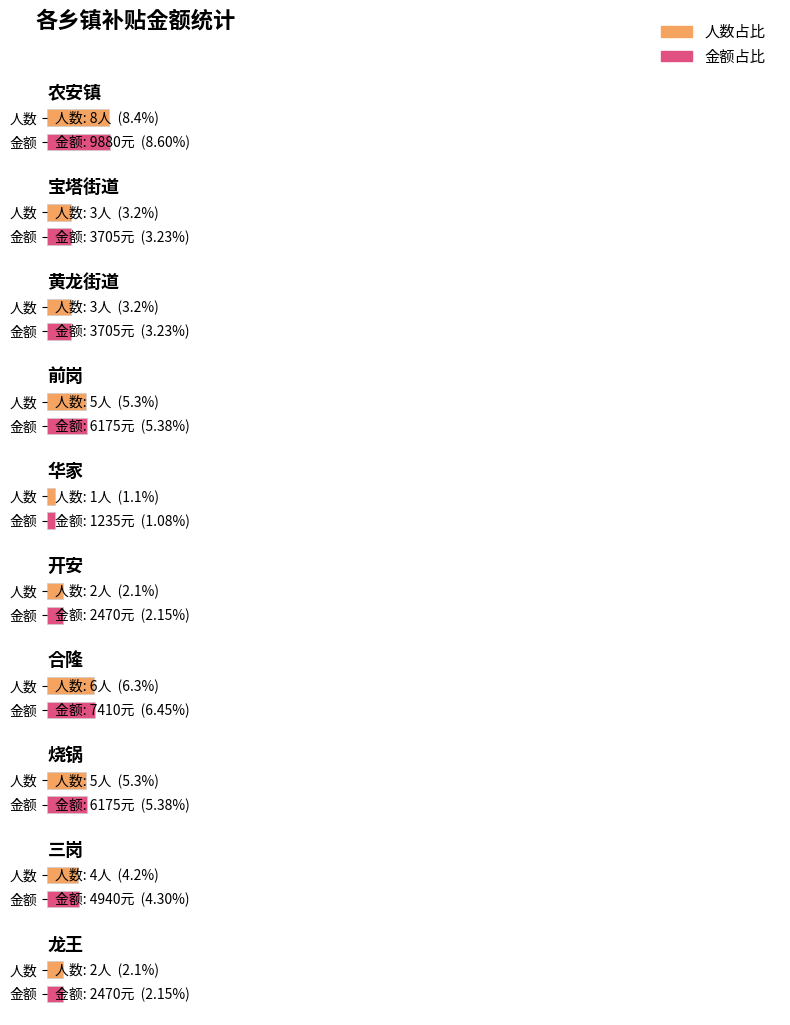

What is the label of the 4th bar from the right?

合隆